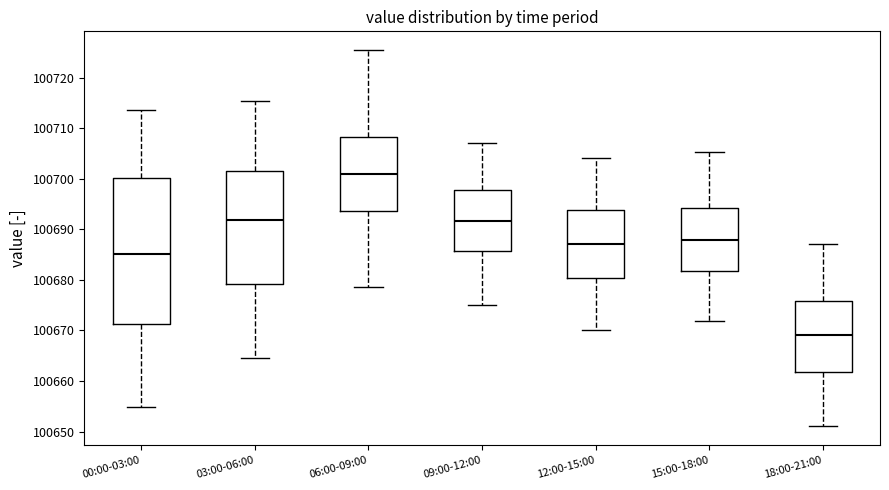

Where does the median line of the box for 03:00-06:00 sit on the y-axis? The values are not printed on the chart, so give them approximately, as read against the axis.

100692